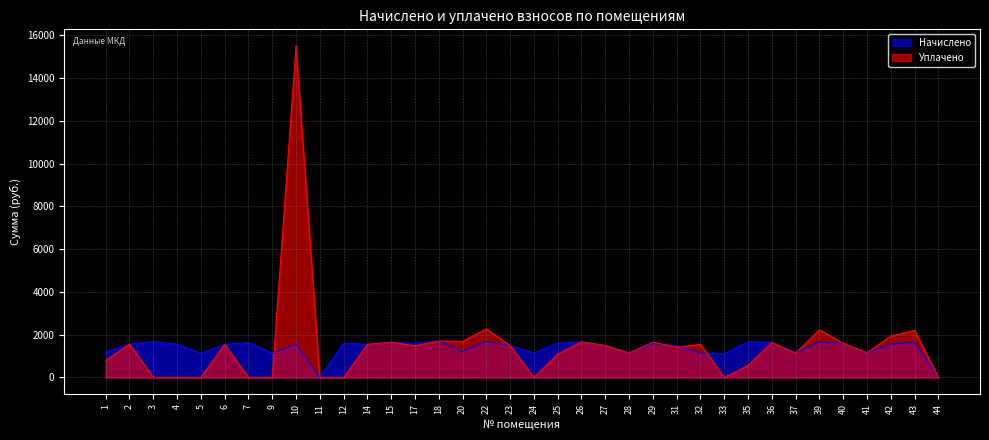

At which category is the sum across all series the highest?

10